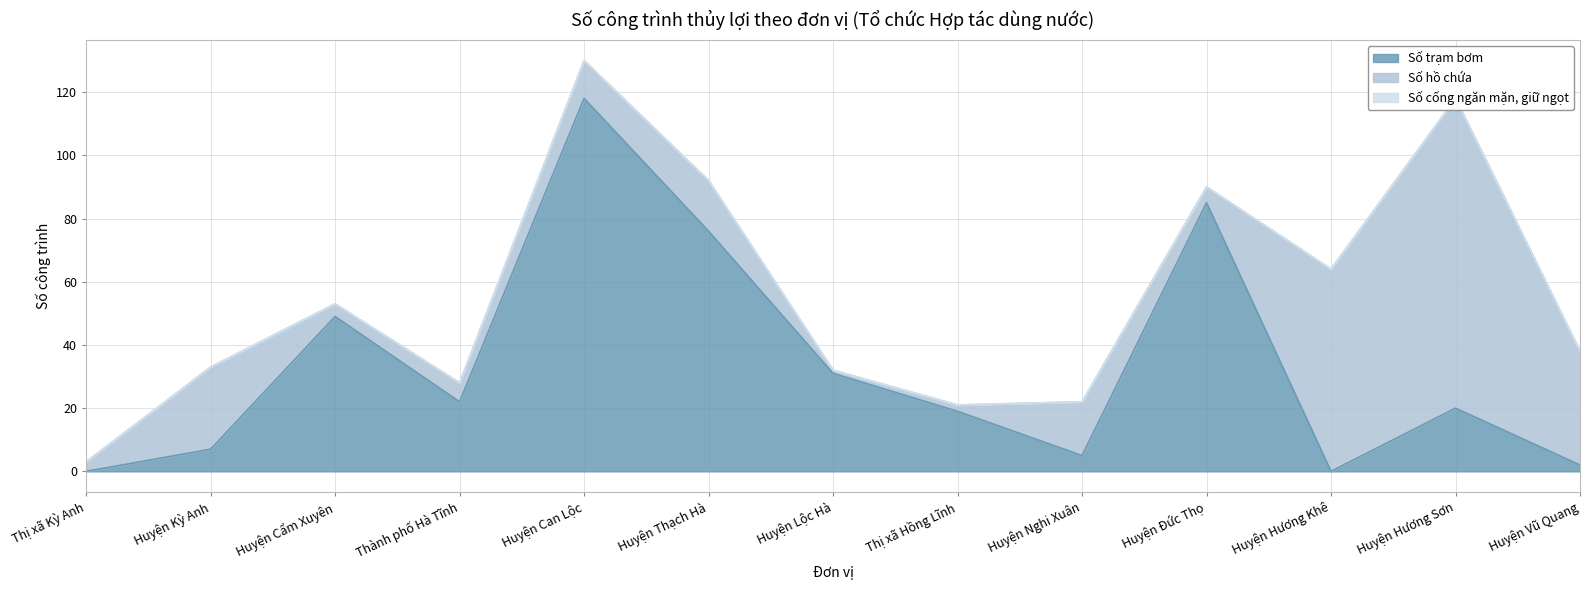

Which series has the widest spread of values?

Số trạm bơm